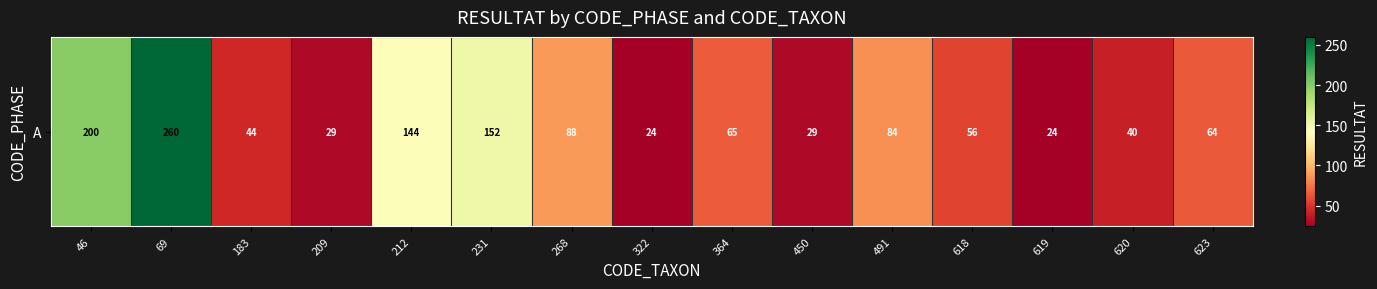

Reading right to left, what are all the values shown in this chart?

64	40	24	56	84	29	65	24	88	152	144	29	44	260	200